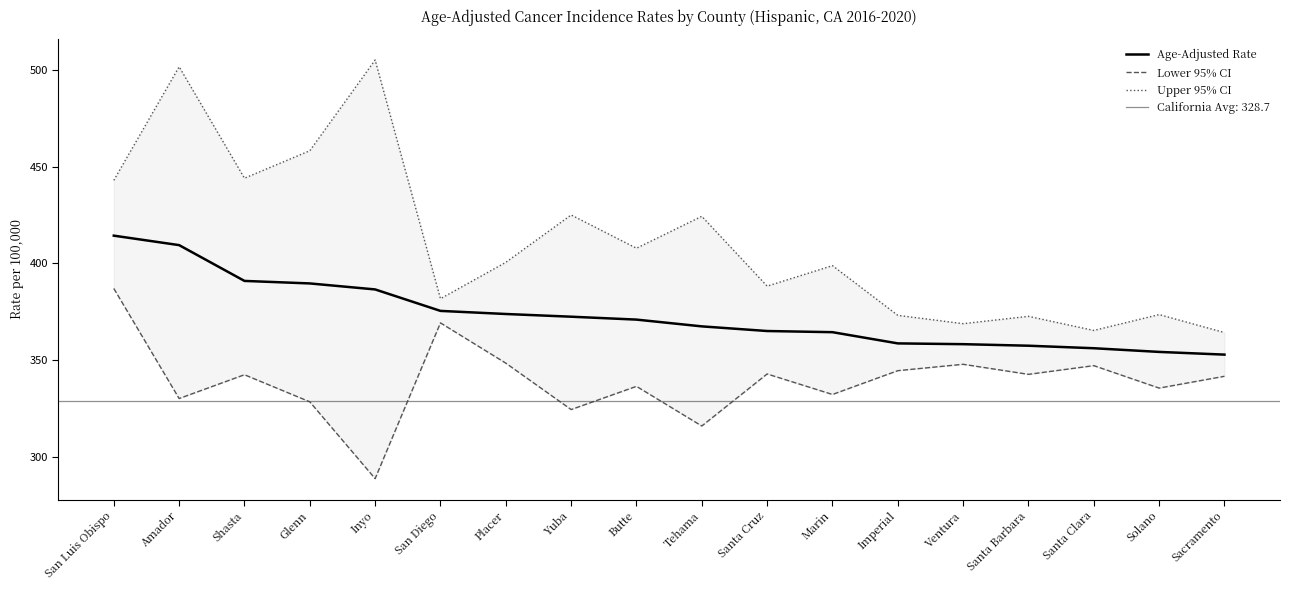

Where is Upper 95% CI nearest to the value 434?

San Luis Obispo